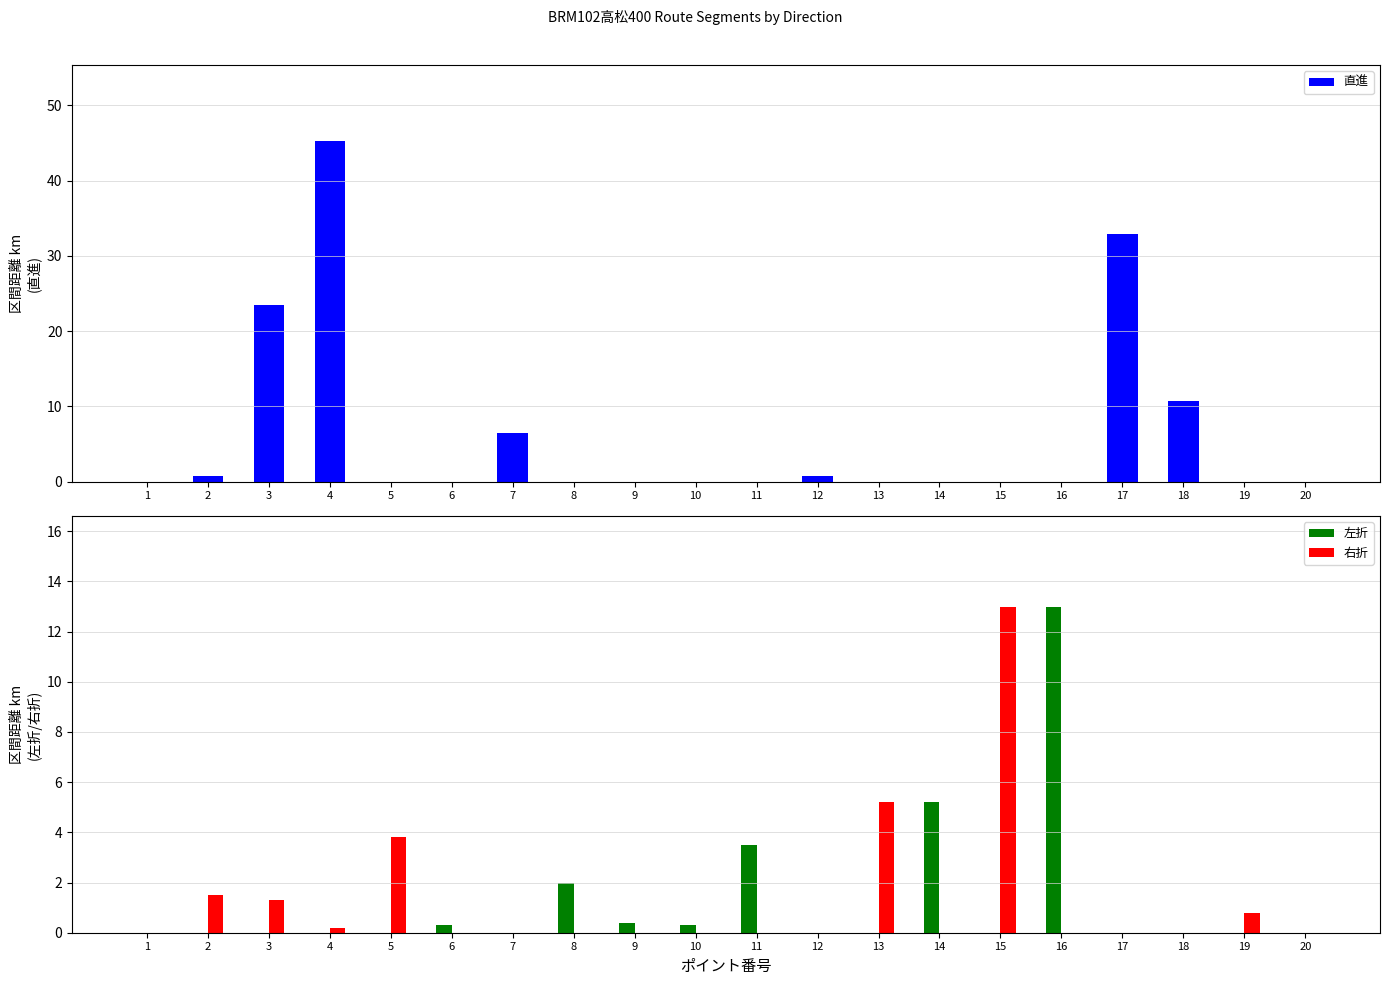

What is the highest value of the 直進 series?

45.3